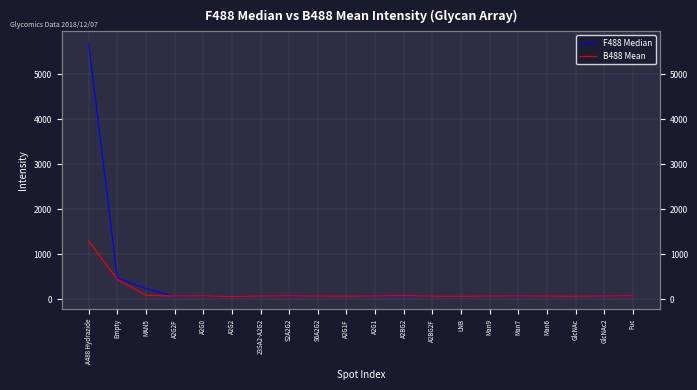

What position from the left is LNB?

14